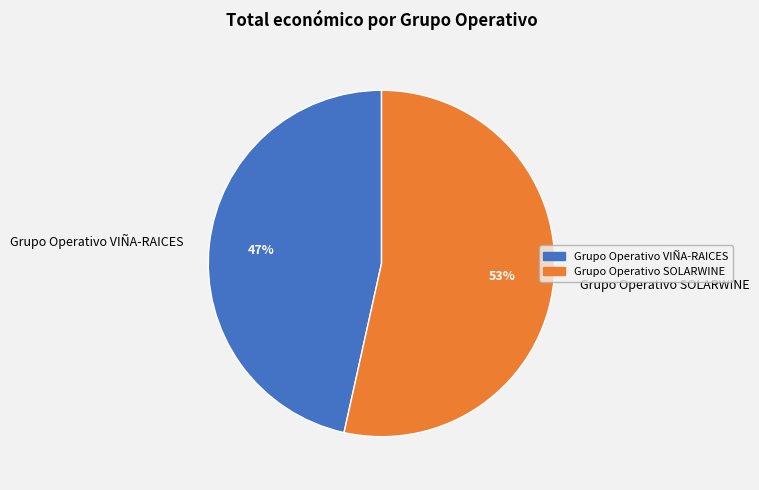

Rank the categories by value from highest to lowest.

Grupo Operativo SOLARWINE, Grupo Operativo VIÑA-RAICES